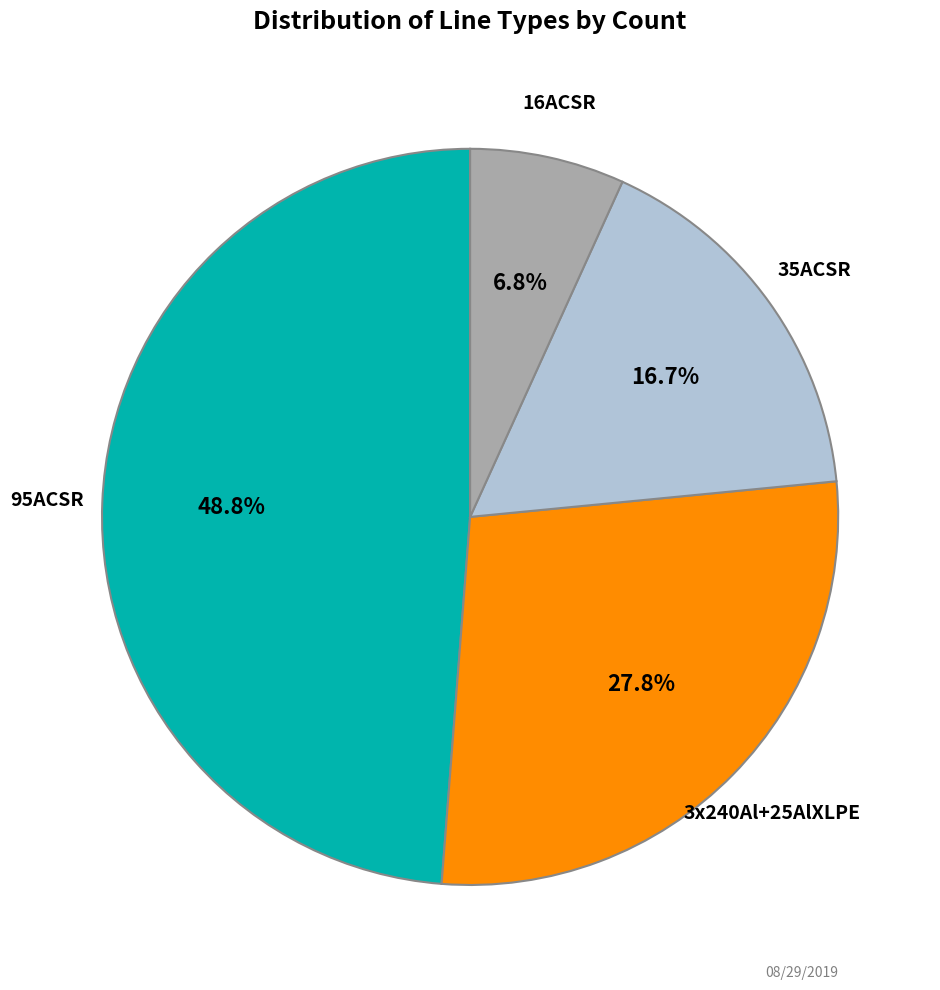

Is it true that 3x240Al+25AlXLPE is 33% of the pie?

False